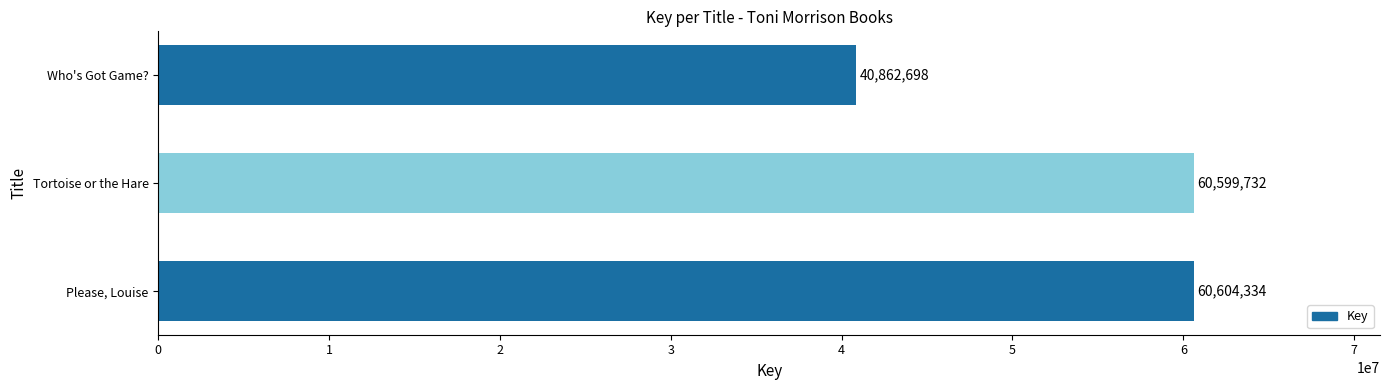

What is the sum of all values?

162066764